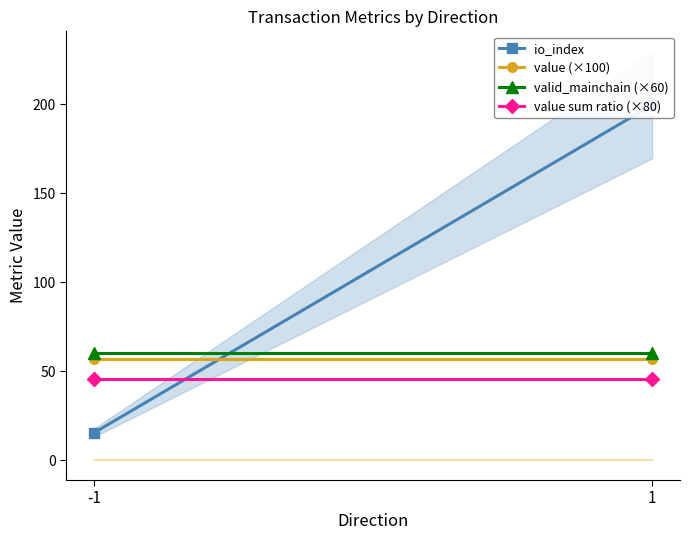

List the series in order of their peak value, highest first.

io_index, valid_mainchain (×60), value (×100), value sum ratio (×80)